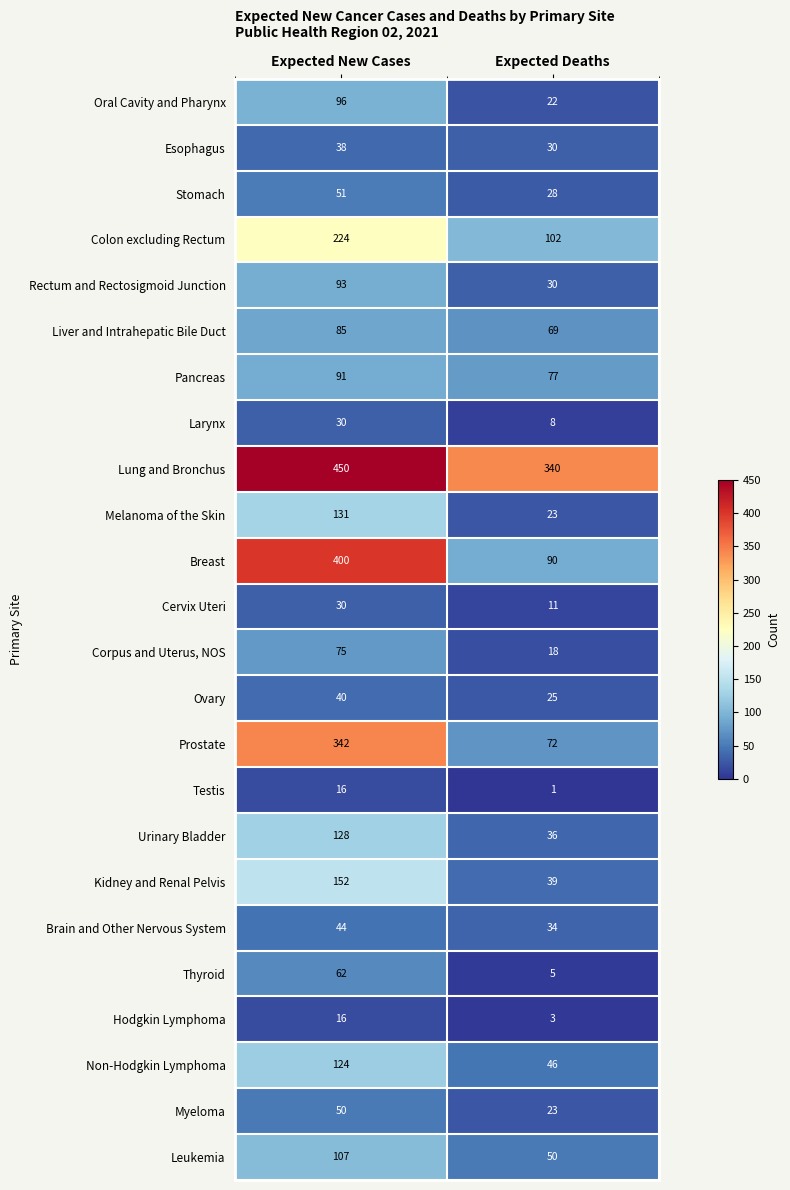

Which category has the highest value across all series?

Expected New Cases